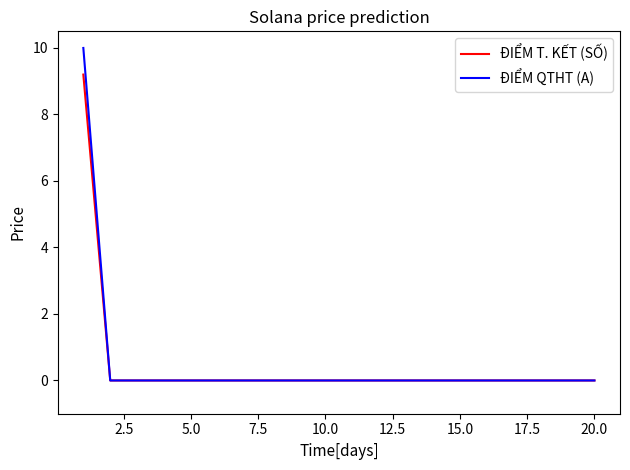

Which series has the widest spread of values?

ĐIỂM QTHT (A)